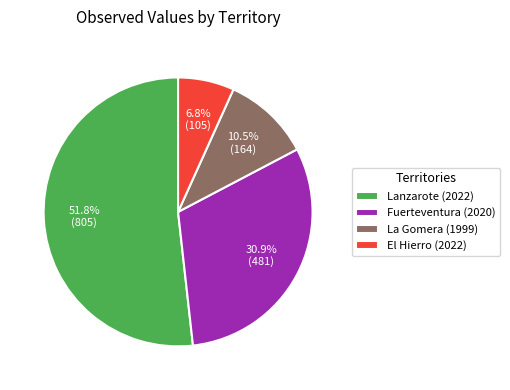

Combined, what portion of the pie is Lanzarote (2022) and La Gomera (1999)?

62.3%